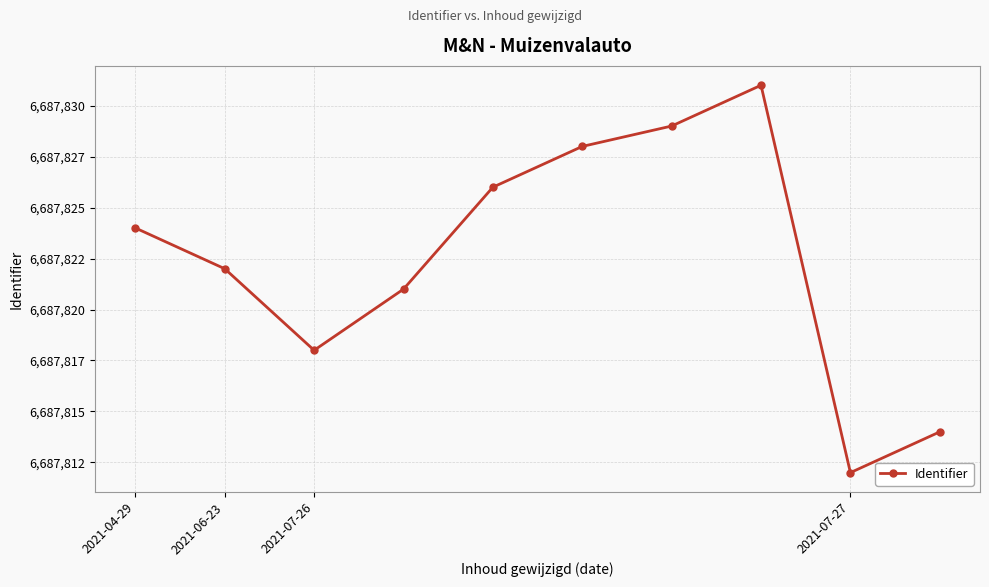

Is this an area chart (filled region under the line)?

No